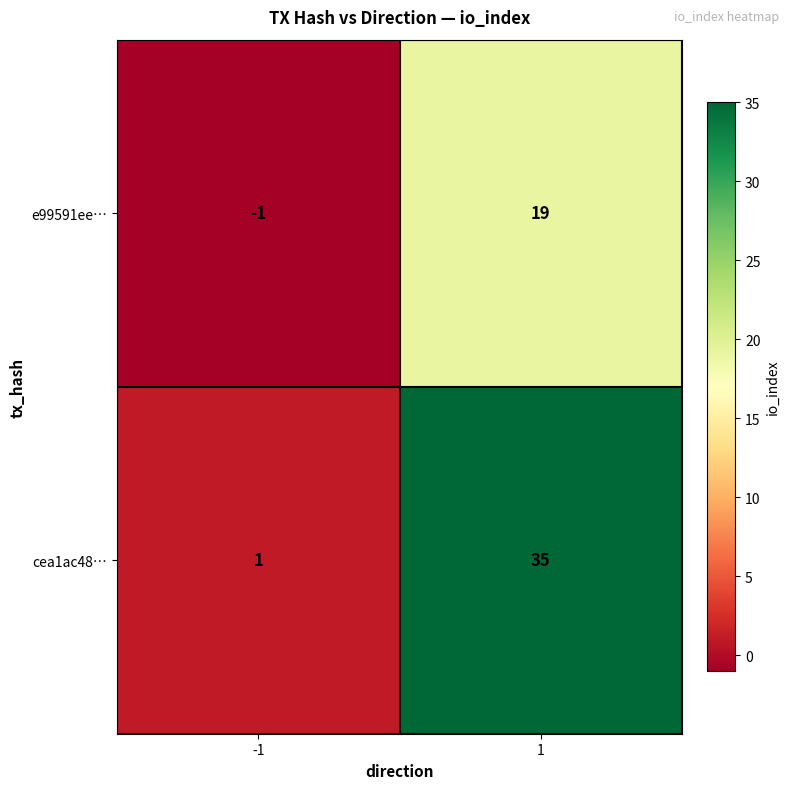

Rank the series by their maximum value, from lowest to highest.

e99591ee…, cea1ac48…